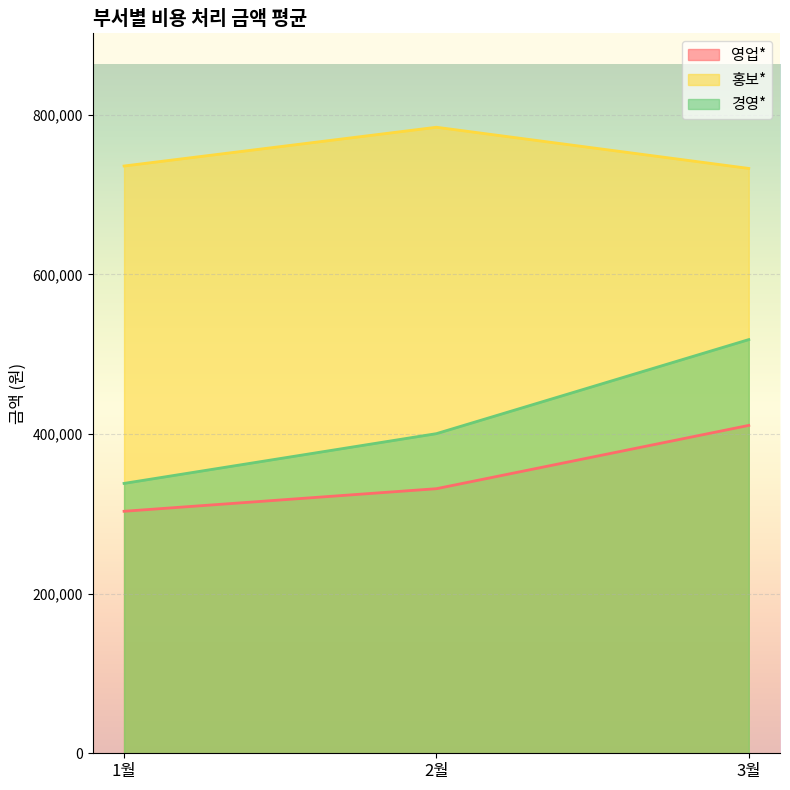

What is the difference between the 영업* values at 2월 and 3월?

79300.0